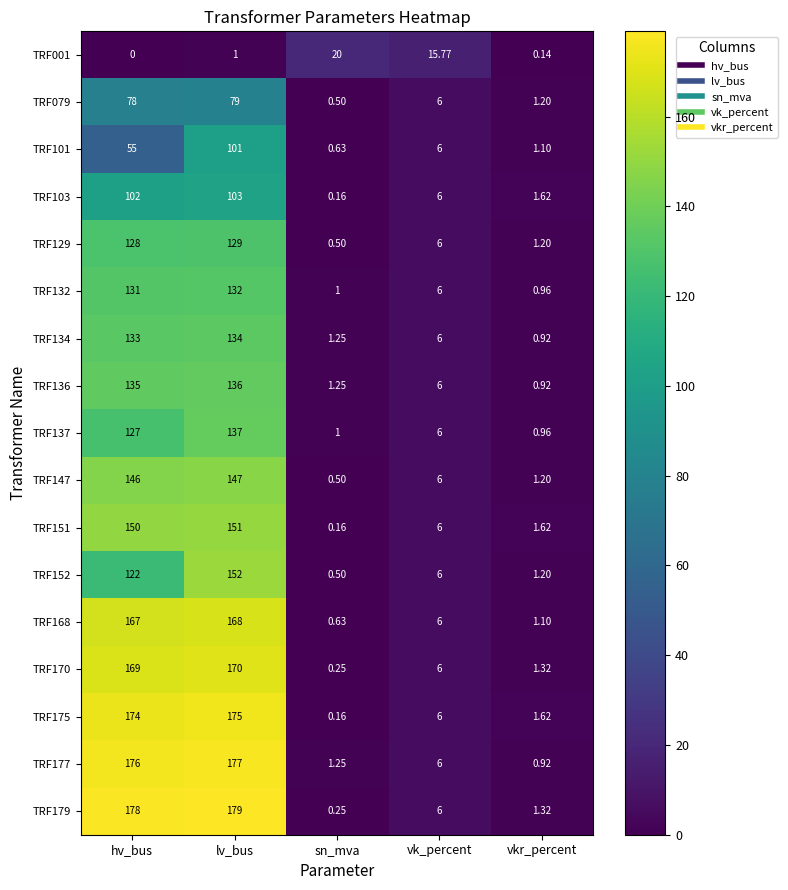

At which label does TRF136 first exceed 6?

hv_bus